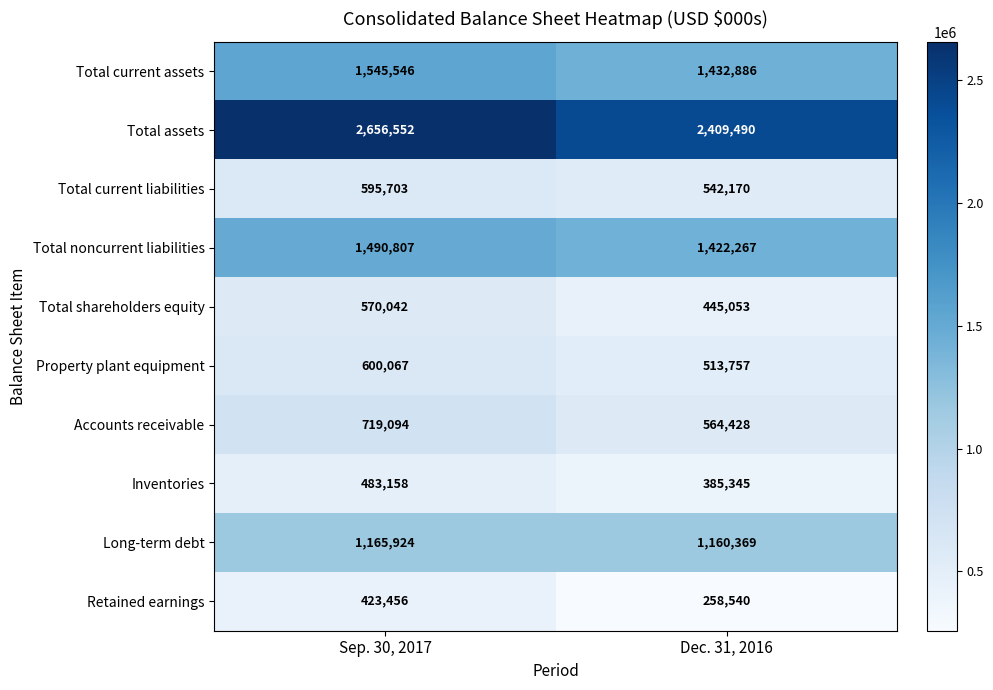

How many series are shown in this chart?

10